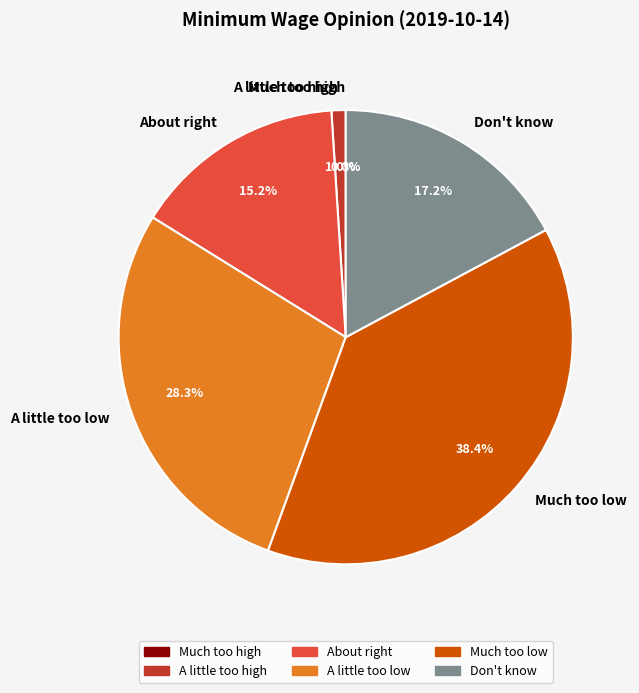

To the nearest percent, what is the difference between the largest and smallest slice percentages?

38%